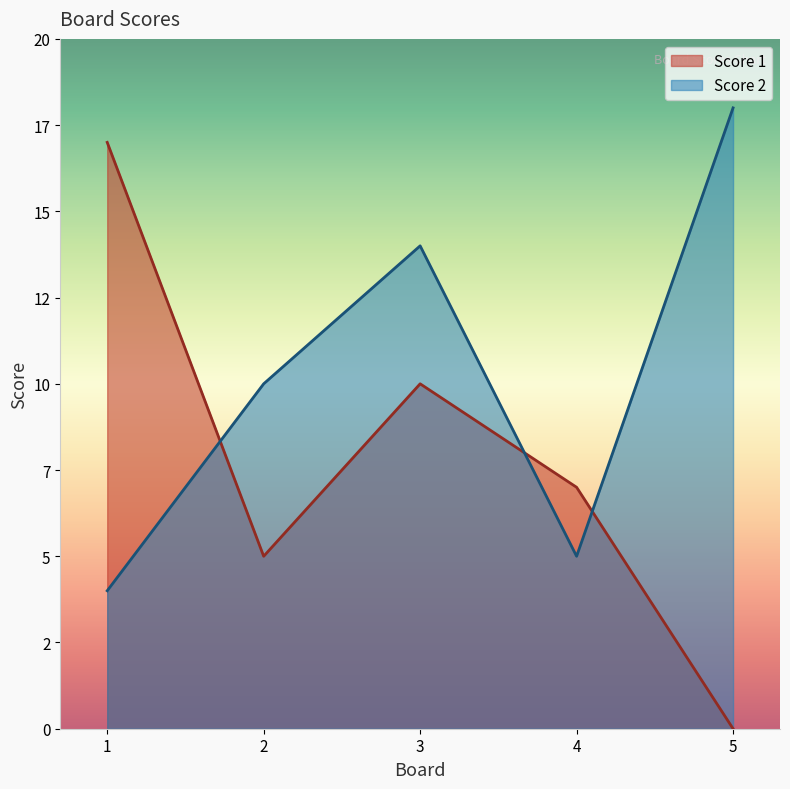

Is the value of Score 1 at 1 greater than the value of Score 2 at 3?

Yes